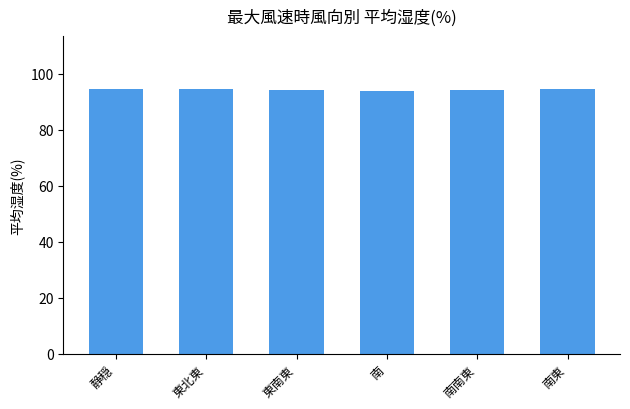

What is the sum of the values at 東南東 and 静穏?

188.6